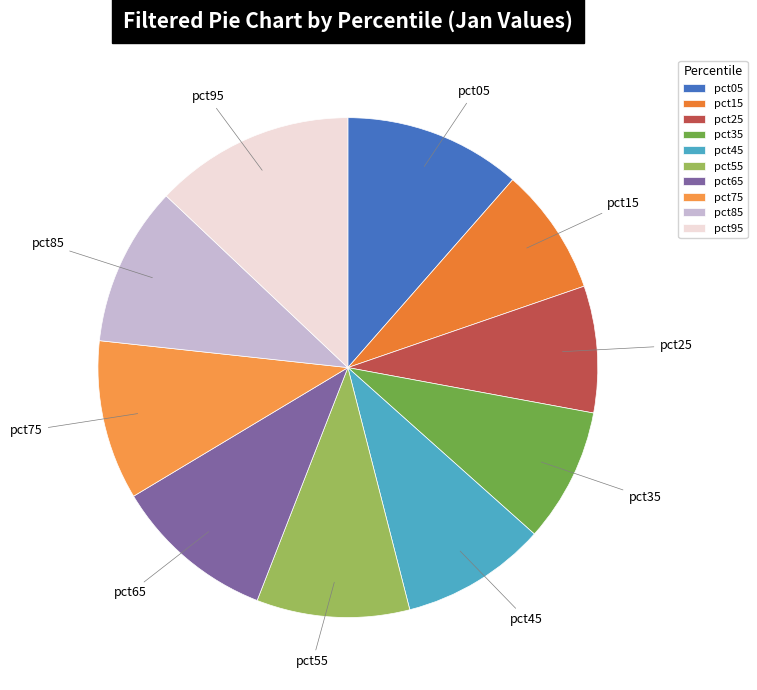

Count the number of slices in the pie.

10